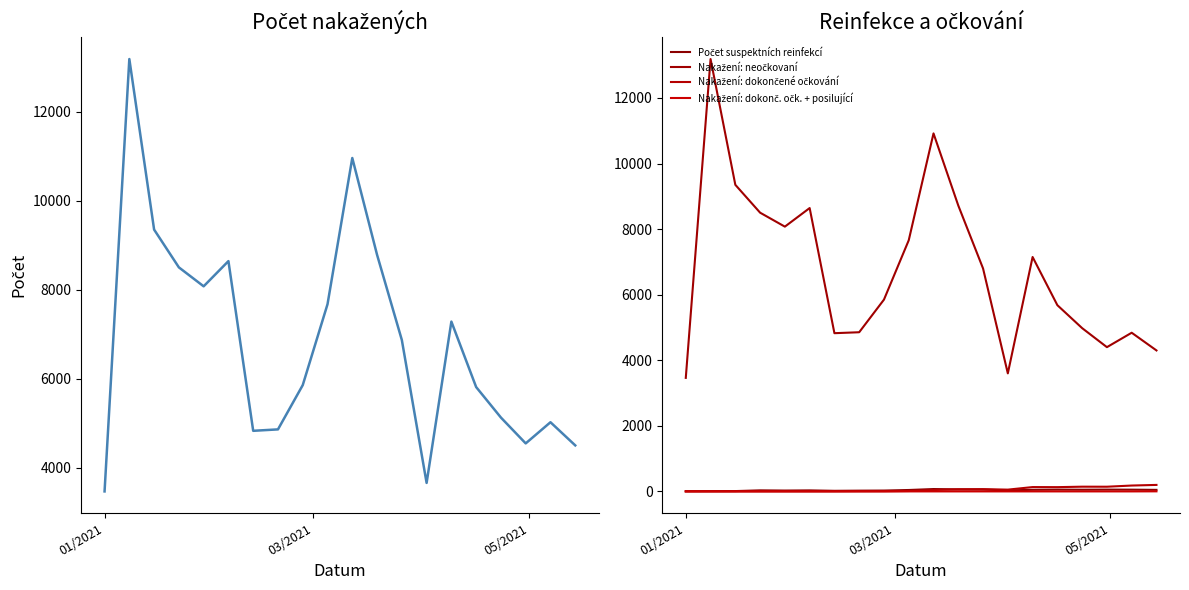

True or false: Nakažení: neočkovaní and Nakažení: dokonč. očk. + posilující intersect in this chart.

False